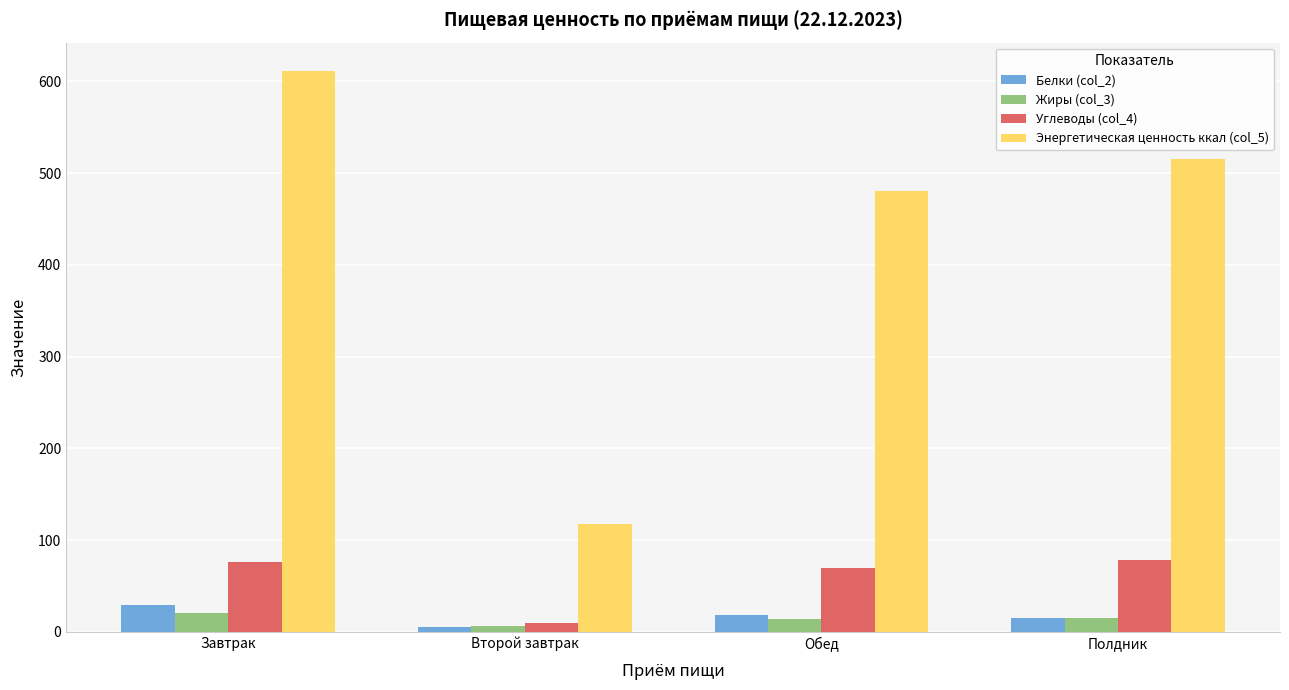

What is the sum of the Жиры (col_3) values at Завтрак and Второй завтрак?

27.2